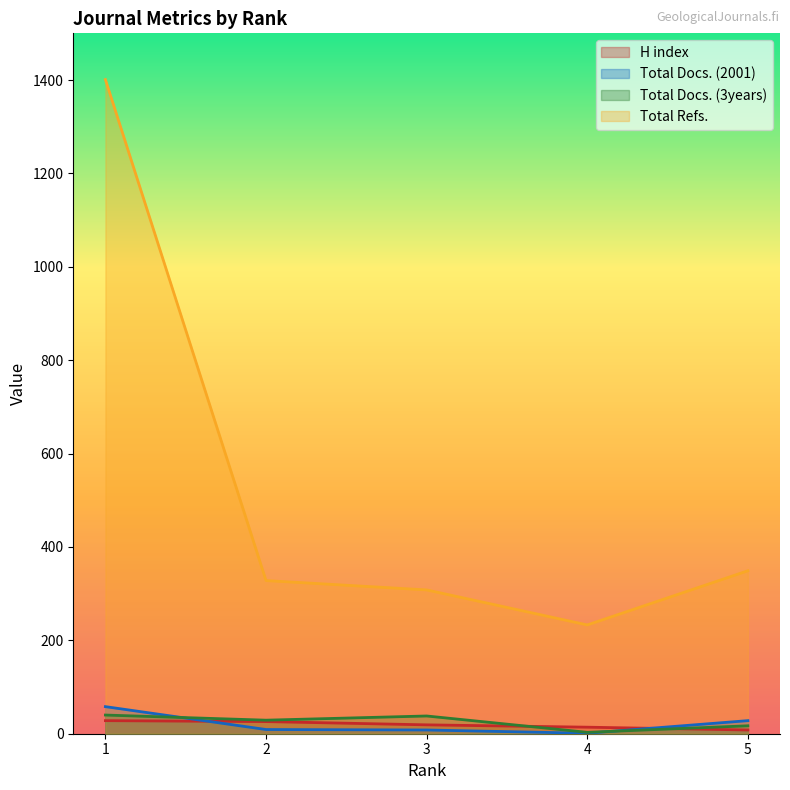

What is the smallest value displayed?

1